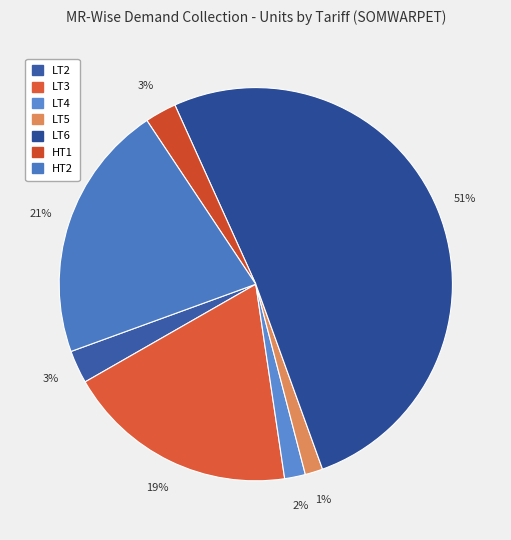

How many segments does this pie chart have?

7